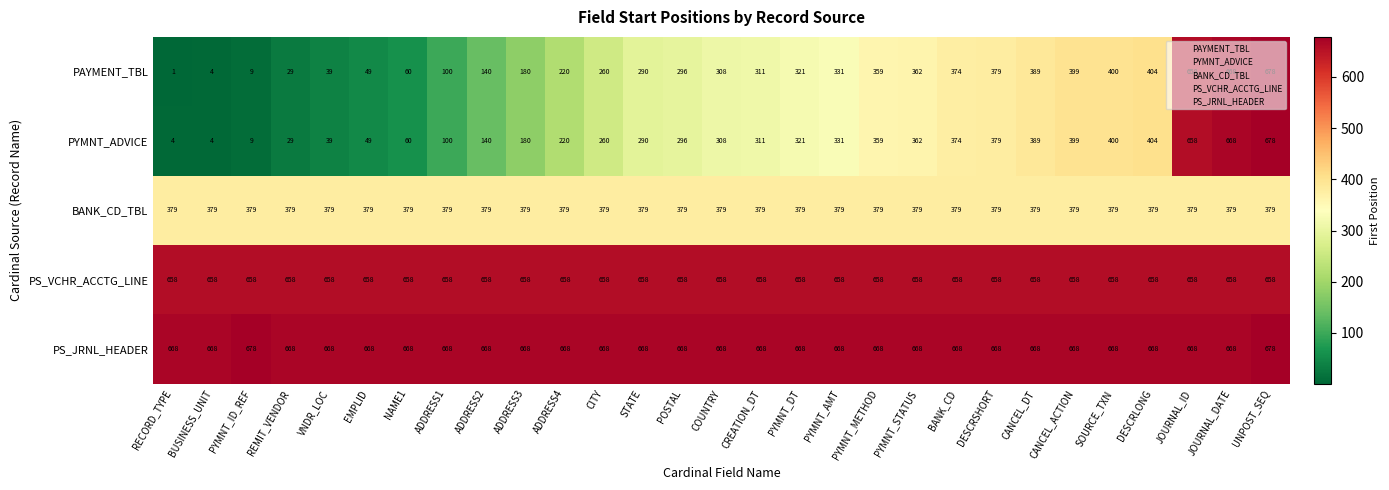

What value does the PS_VCHR_ACCTG_LINE series have at PYMNT_ID_REF?

658